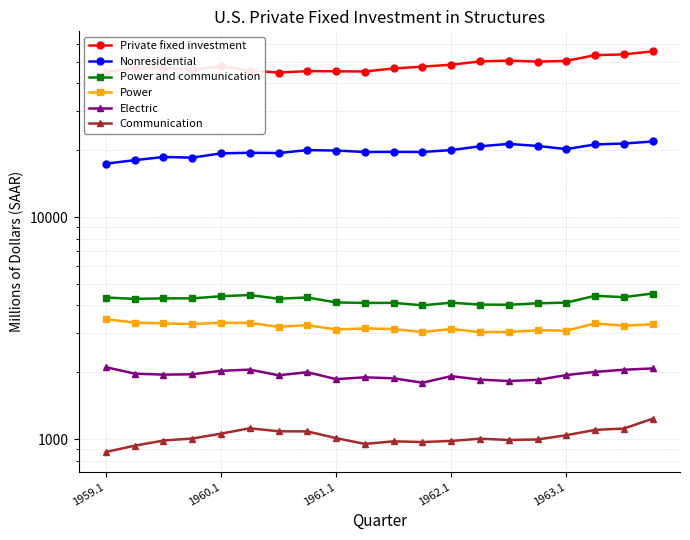

What is the difference between the maximum and minimum values in the Private fixed investment series?

10974